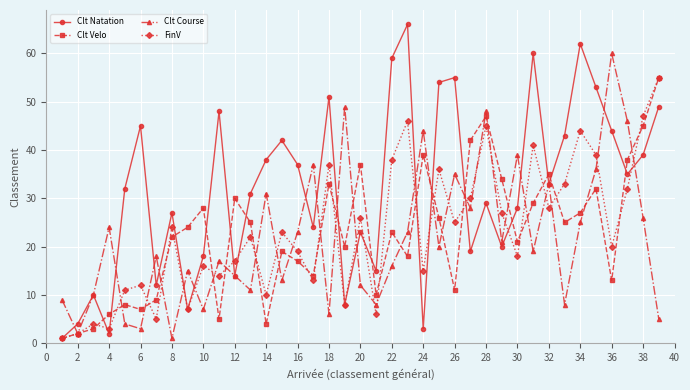

What are all the series names shown in the legend?

Clt Natation, Clt Velo, Clt Course, FinV